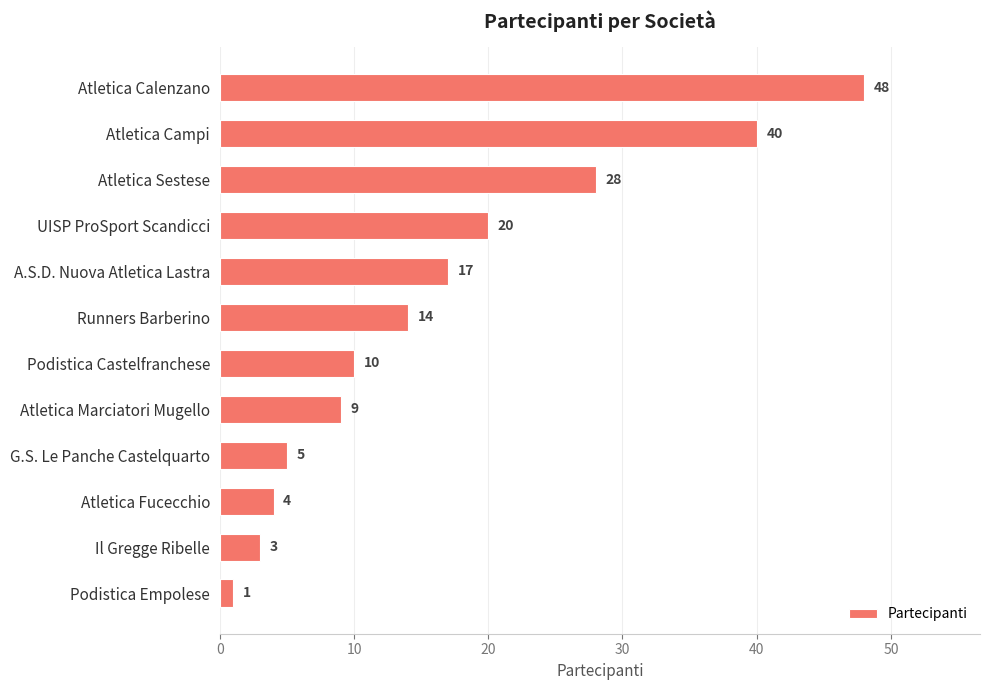

What is the approximate value at A.S.D. Nuova Atletica Lastra?

17